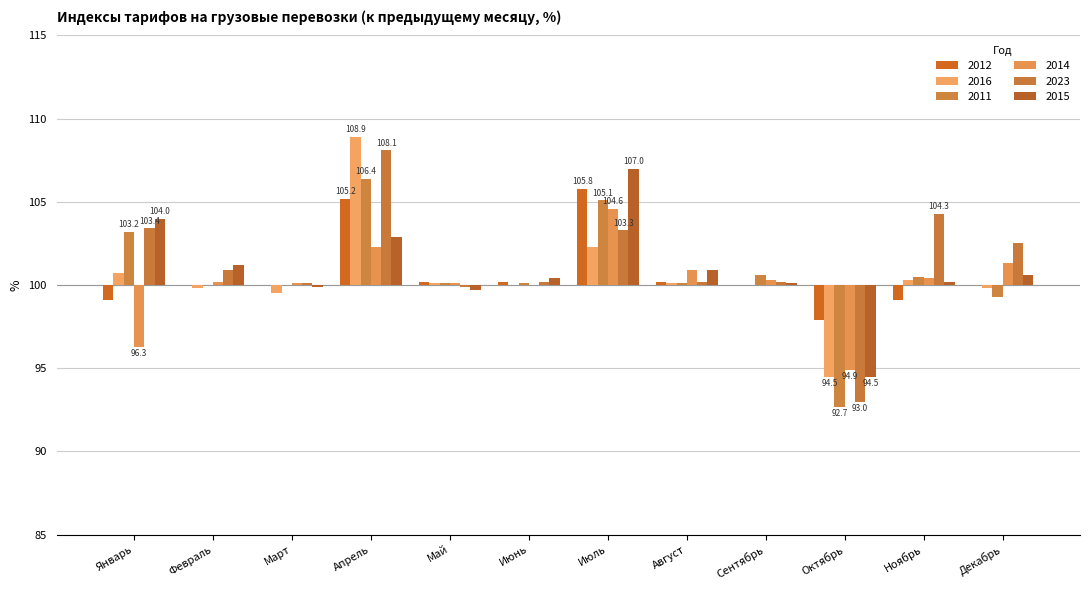

Reading left to right, list all the values displayed in this chart.

2012: -0.9	0.0	0.0	5.2	0.2	0.2	5.8	0.2	0.0	-2.1	-0.9	0.0
2016: 0.7	-0.2	-0.5	8.9	0.1	0.0	2.3	0.1	0.0	-5.5	0.3	-0.2
2011: 3.2	0.0	0.0	6.4	0.1	0.1	5.1	0.1	0.6	-7.3	0.5	-0.7
2014: -3.7	0.2	0.1	2.3	0.1	0.0	4.6	0.9	0.3	-5.1	0.4	1.3
2023: 3.4	0.9	0.1	8.1	-0.1	0.2	3.3	0.2	0.2	-7.0	4.3	2.5
2015: 4.0	1.2	-0.1	2.9	-0.3	0.4	7.0	0.9	0.1	-5.5	0.2	0.6